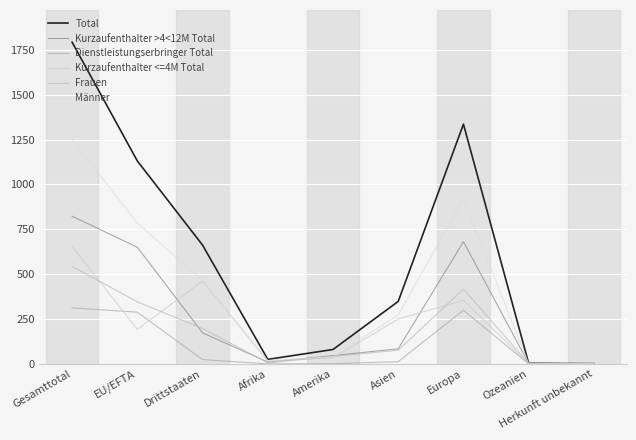

What is the difference between the highest and lowest values at Gesamttotal?

1481